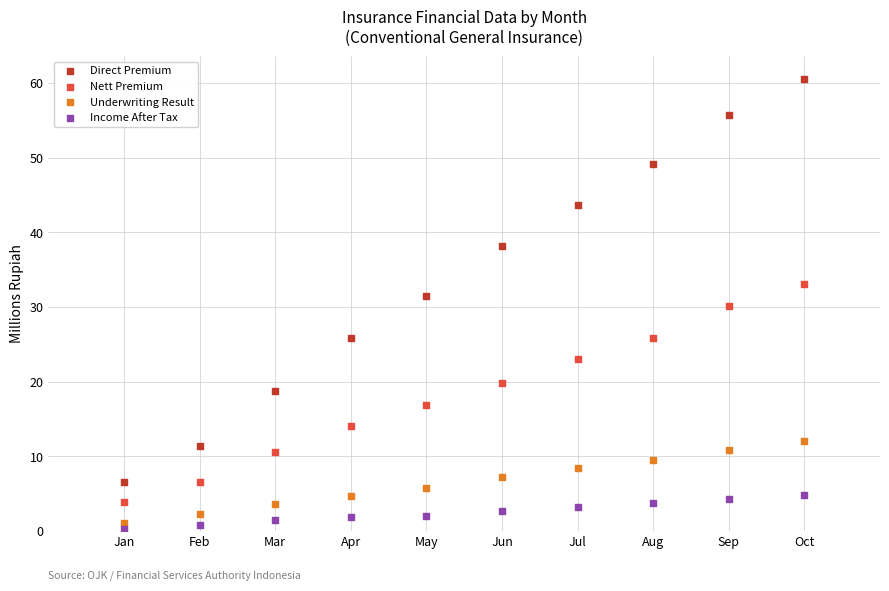

What is the X range (max minus min) for the scatter plot?

9.0